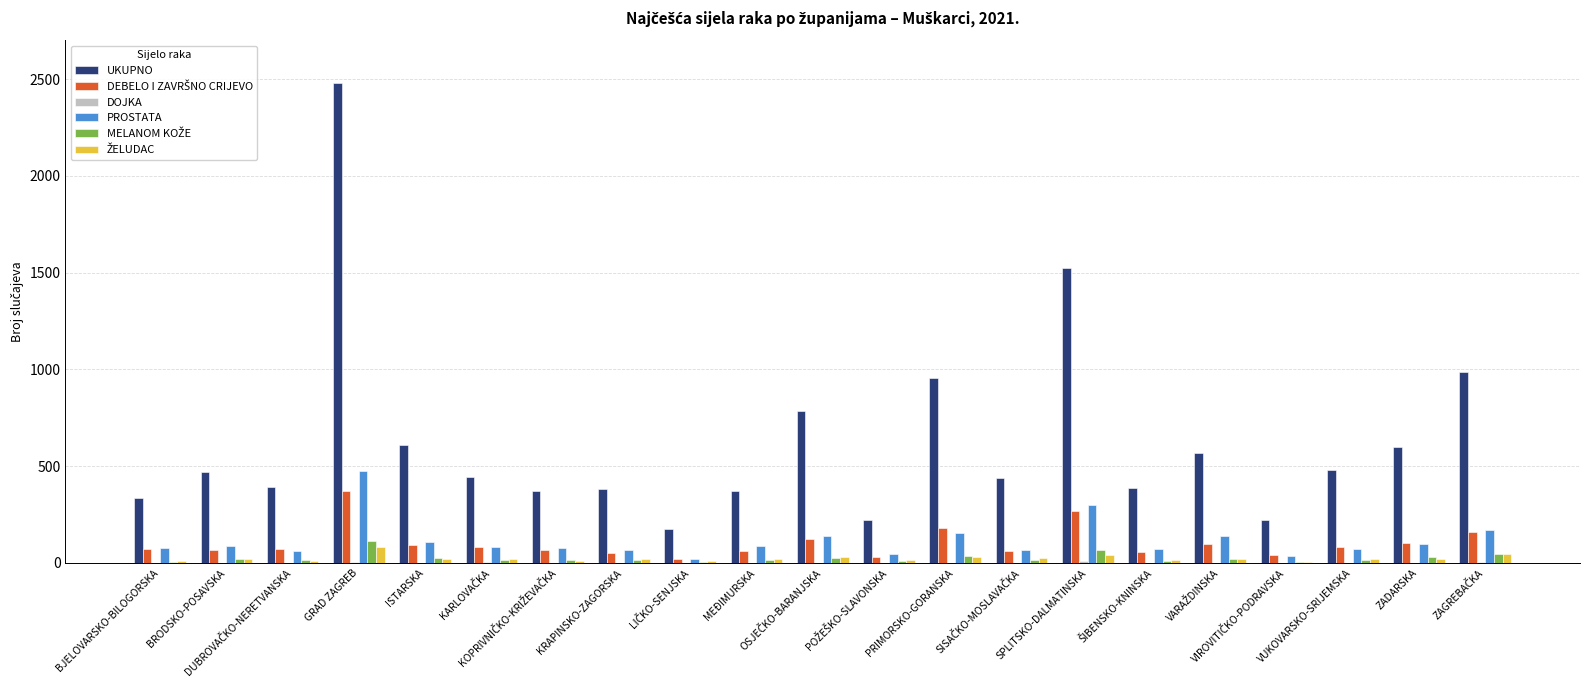

How many series are shown in this chart?

6